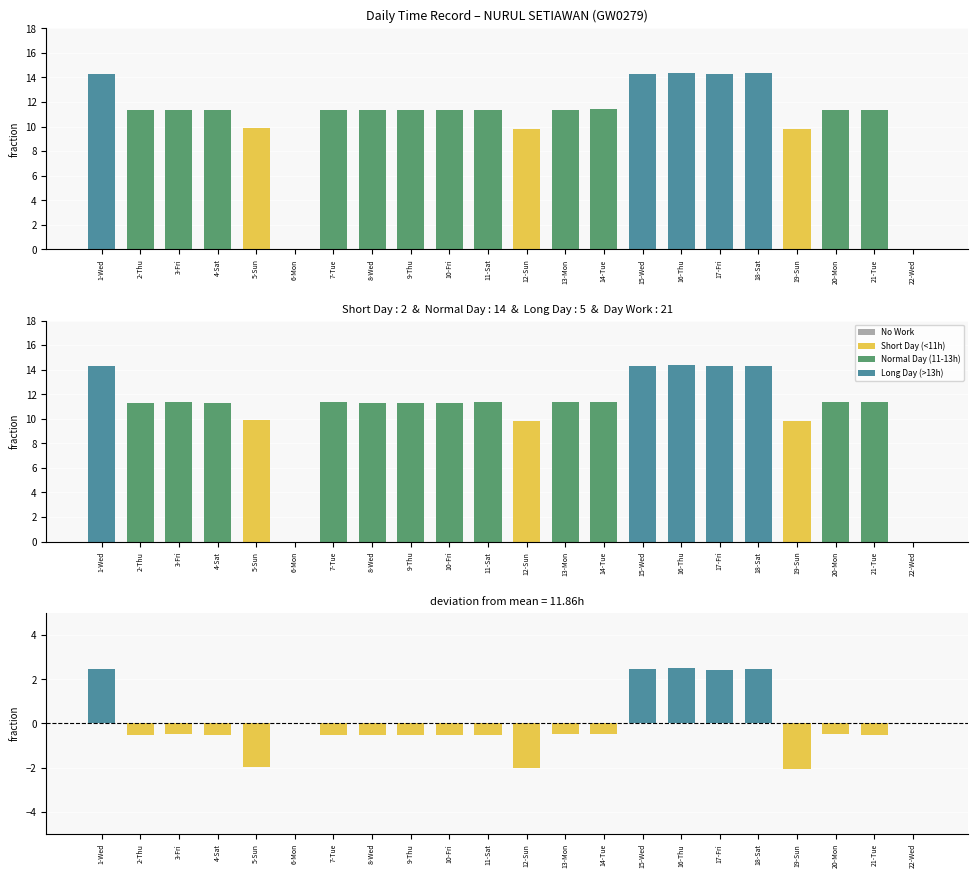

Rank the series at 7-Tue from highest to lowest value.

Length Of Work, Normal Day (11-13h), No Work, Short Day (<11h), Long Day (>13h), Deviation from mean